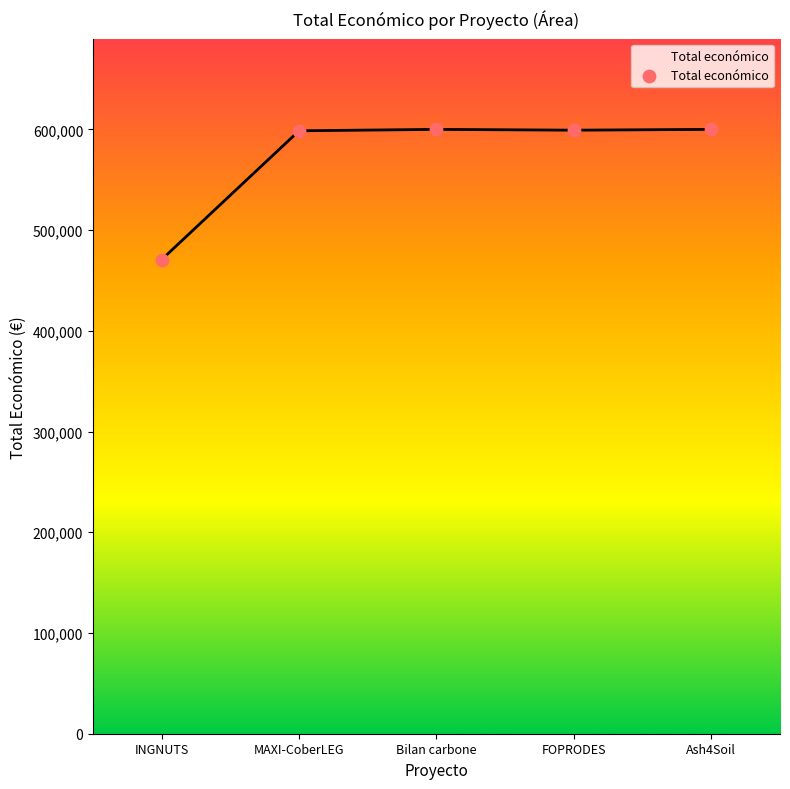

Between INGNUTS and FOPRODES, which is larger?

FOPRODES